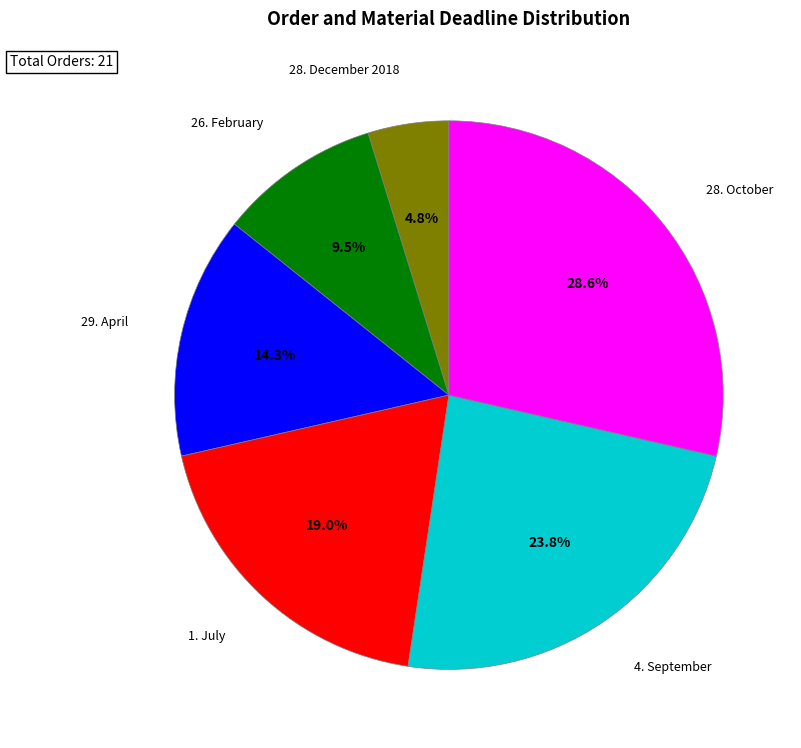

To the nearest percent, what is the average slice percentage?

17%